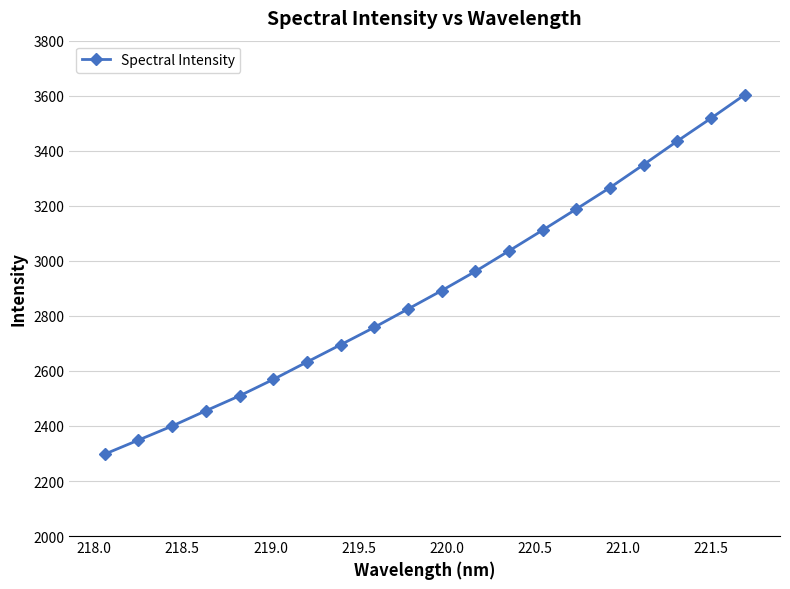

Is this an area chart (filled region under the line)?

No